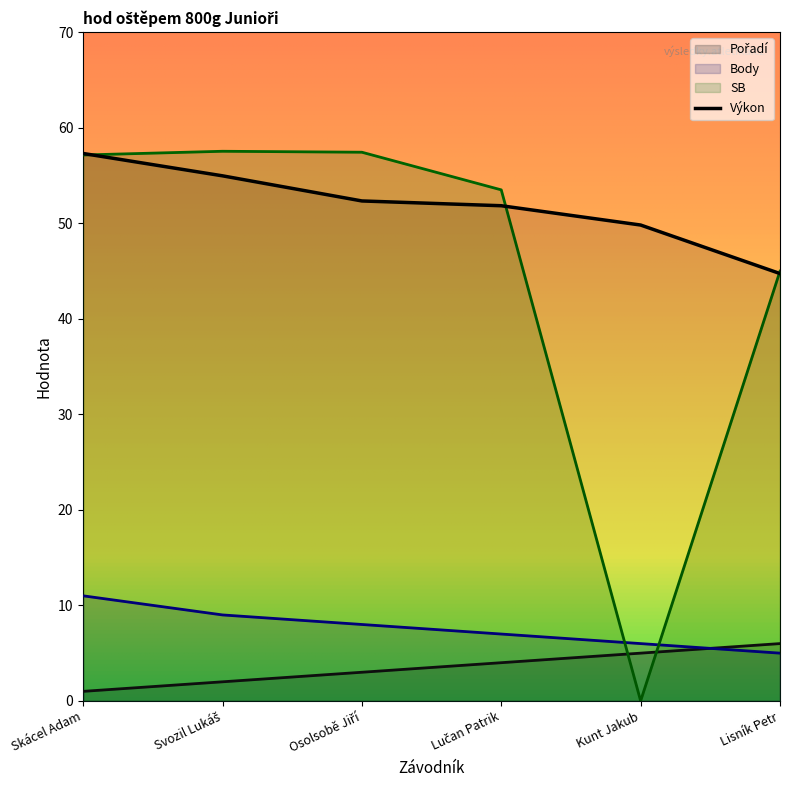

How many values in SB are above zero?

5